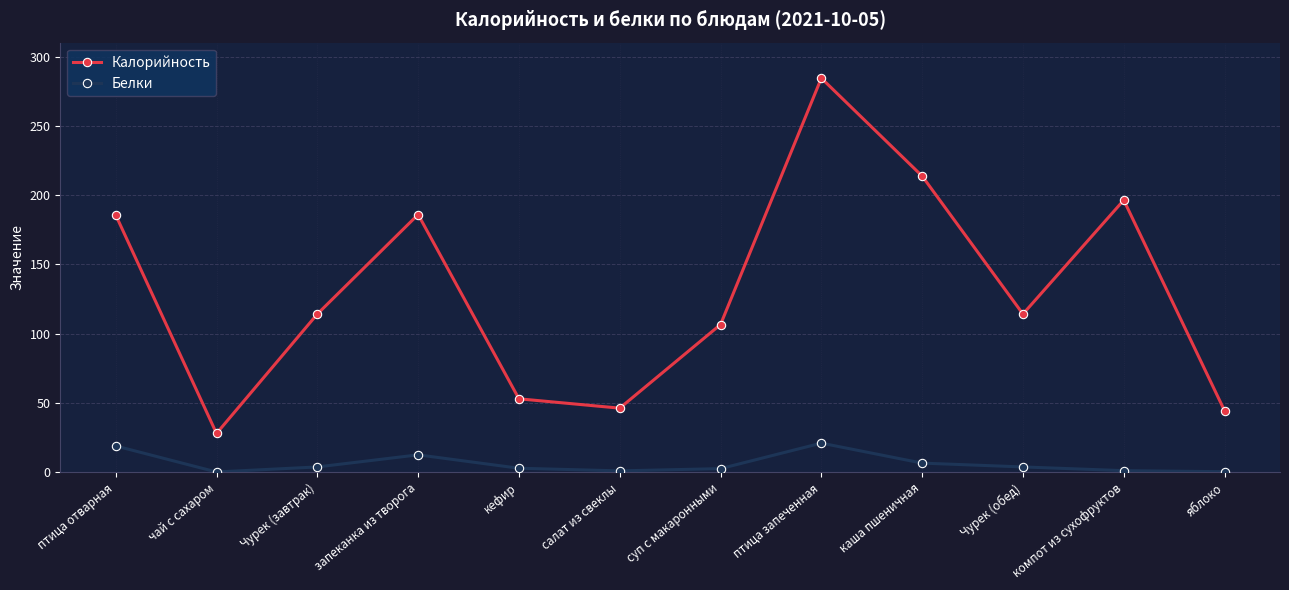

Is the value of Белки at каша пшеничная greater than the value of Калорийность at яблоко?

No